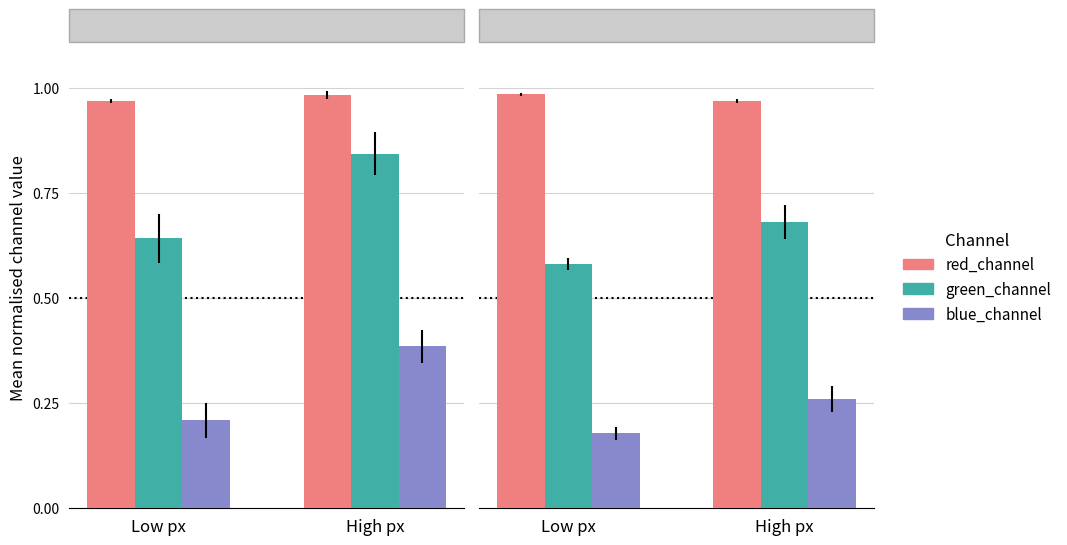

Which series has the widest spread of values?

green_channel